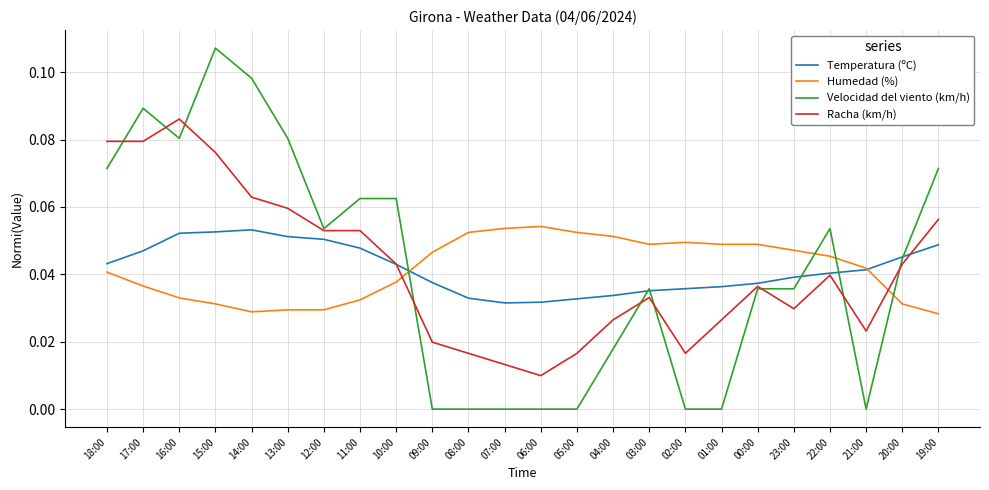

Does the chart display data point markers on the line(s)?

No